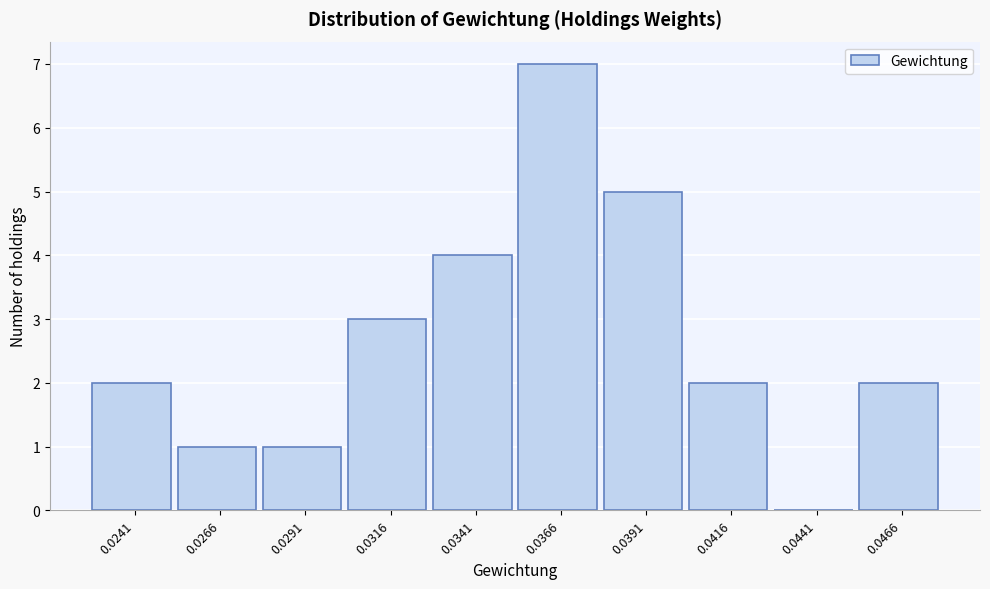

Reading right to left, what are all the values shown in this chart?

0.0466=2	0.0441=0	0.0416=2	0.0391=5	0.0366=7	0.0341=4	0.0316=3	0.0291=1	0.0266=1	0.0241=2